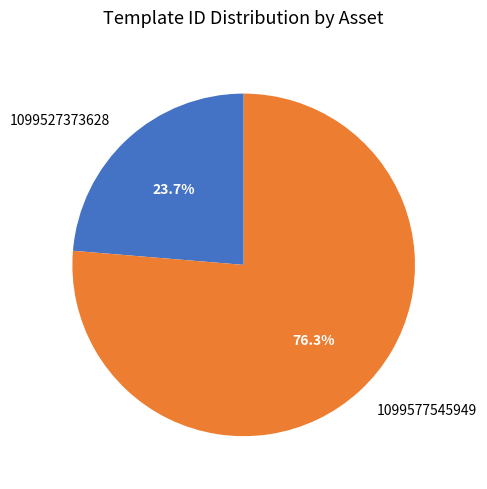

What portion of the pie excludes 1099577545949?

23.7%